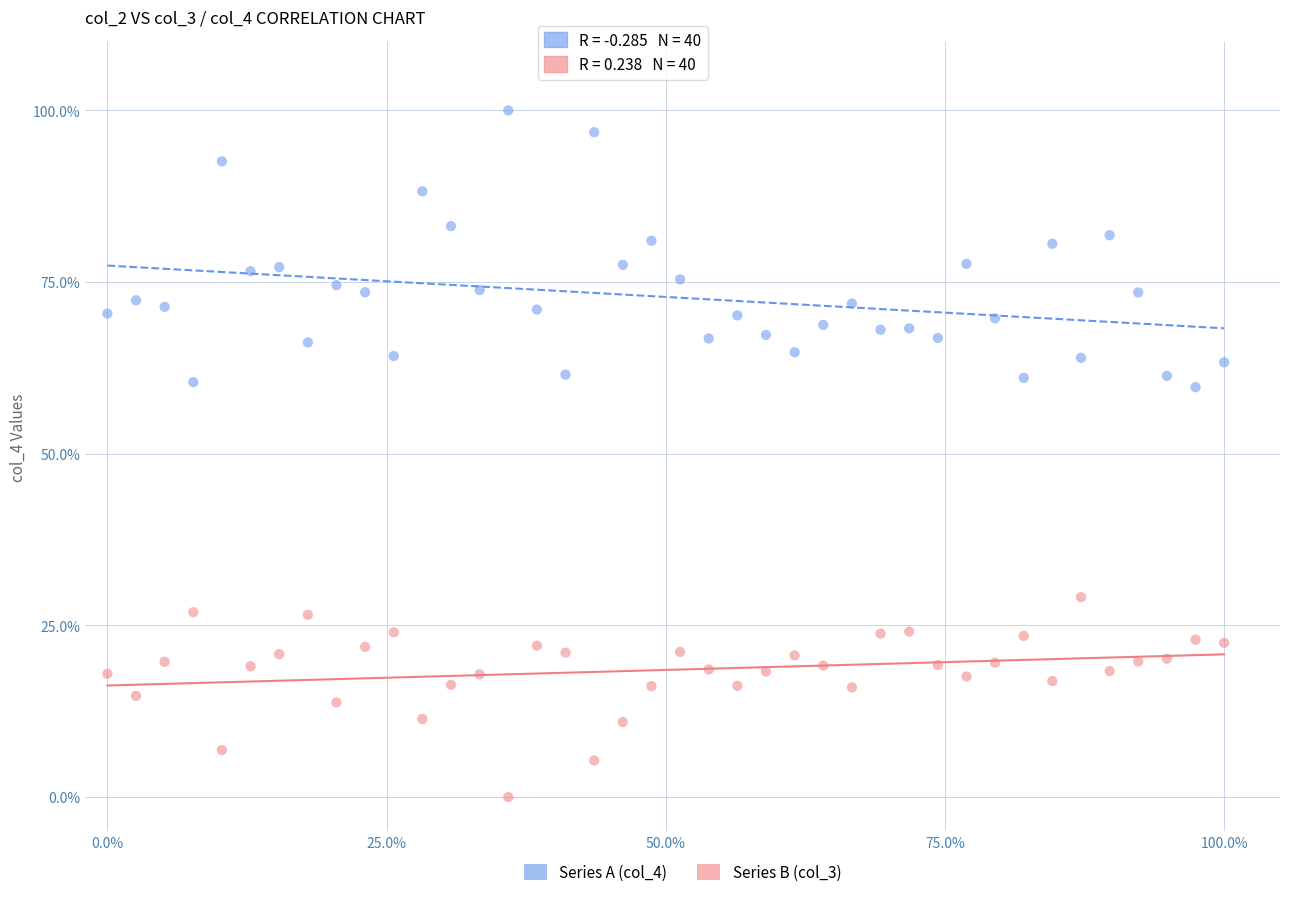

Which series reaches the minimum Y coordinate?

Series B (col_3)